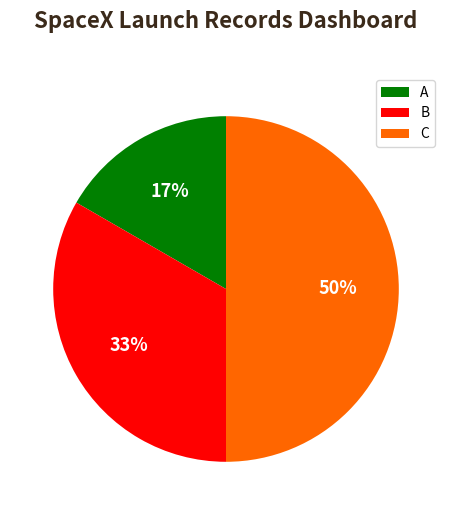

Between A and B, which is larger?

B